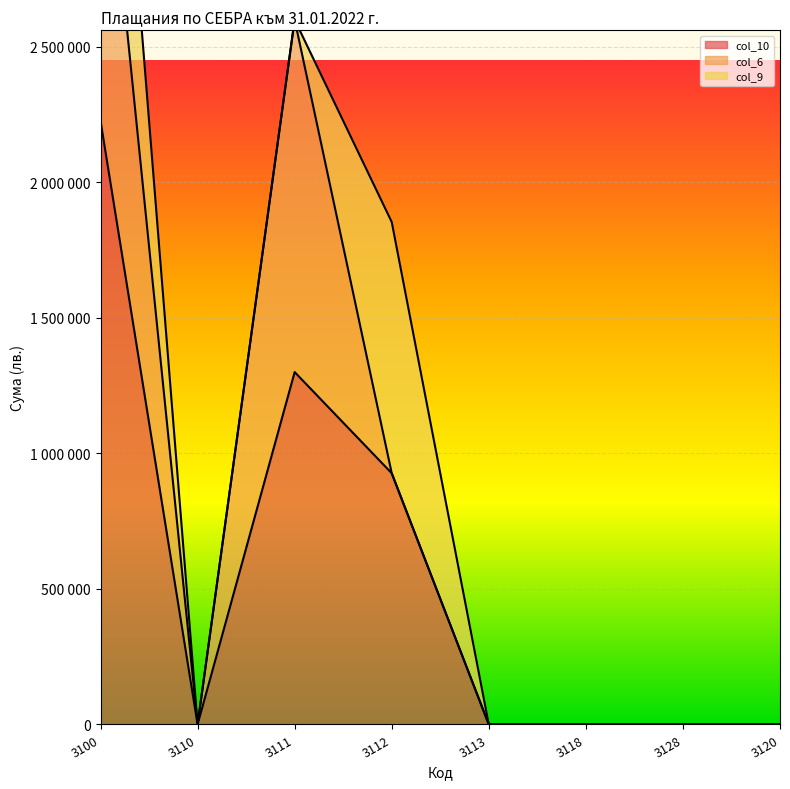

True or false: col_9 has more than 1 interior local peaks.

False